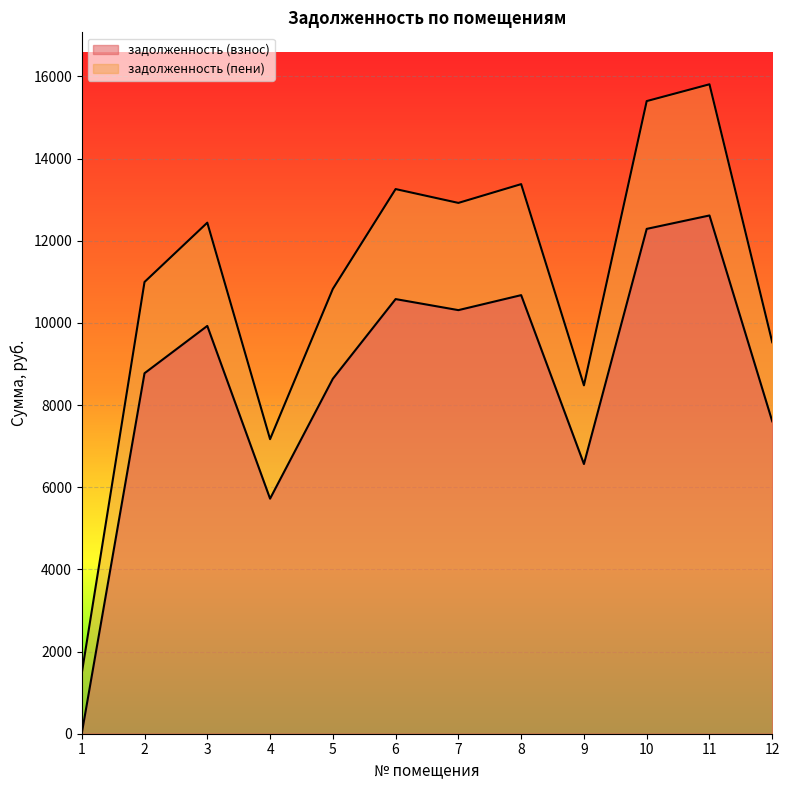

Rank the series at 5 from highest to lowest value.

задолженность (пени), задолженность (взнос)